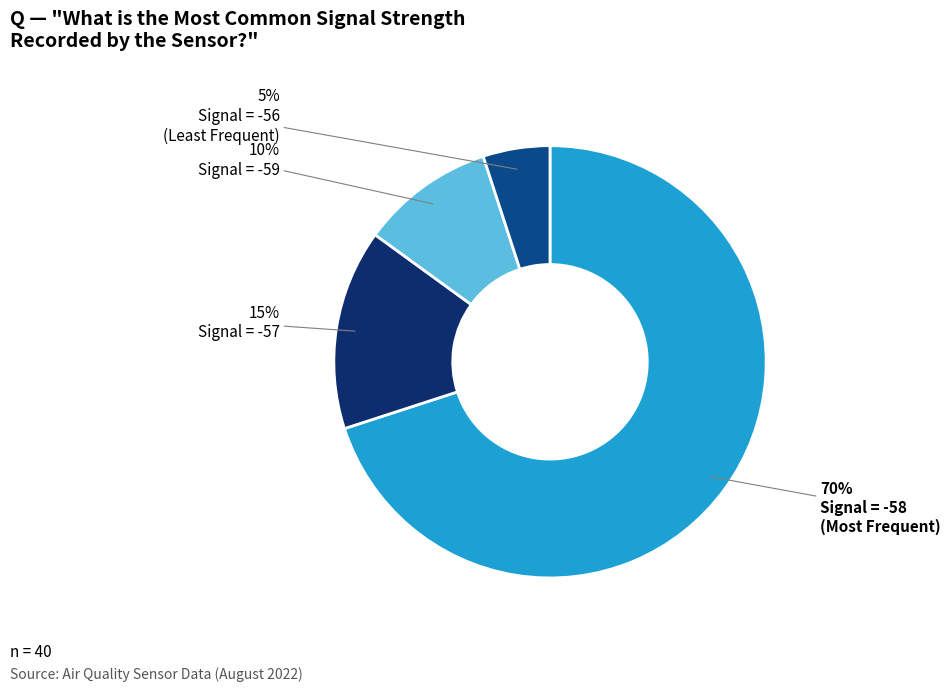

Is there any slice that represents more than half of the pie?

Yes